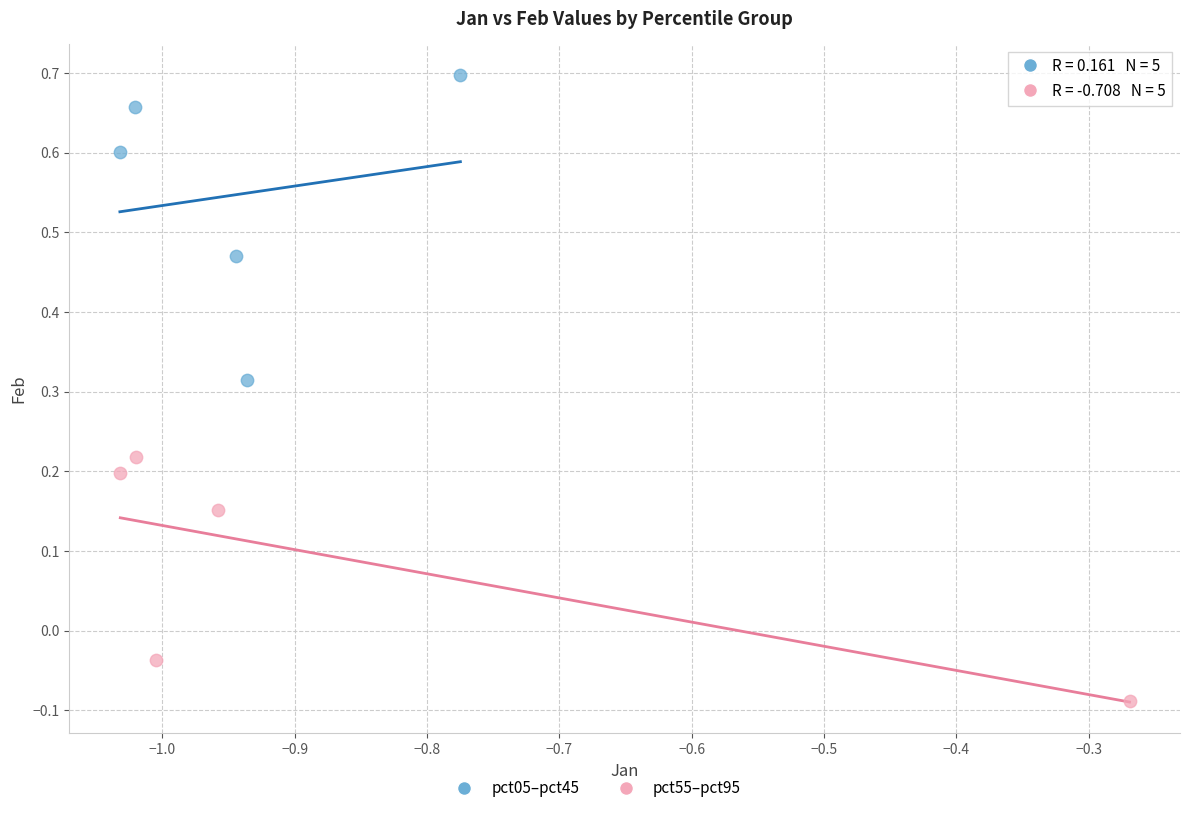

Which series reaches the maximum Y coordinate?

pct05–pct45